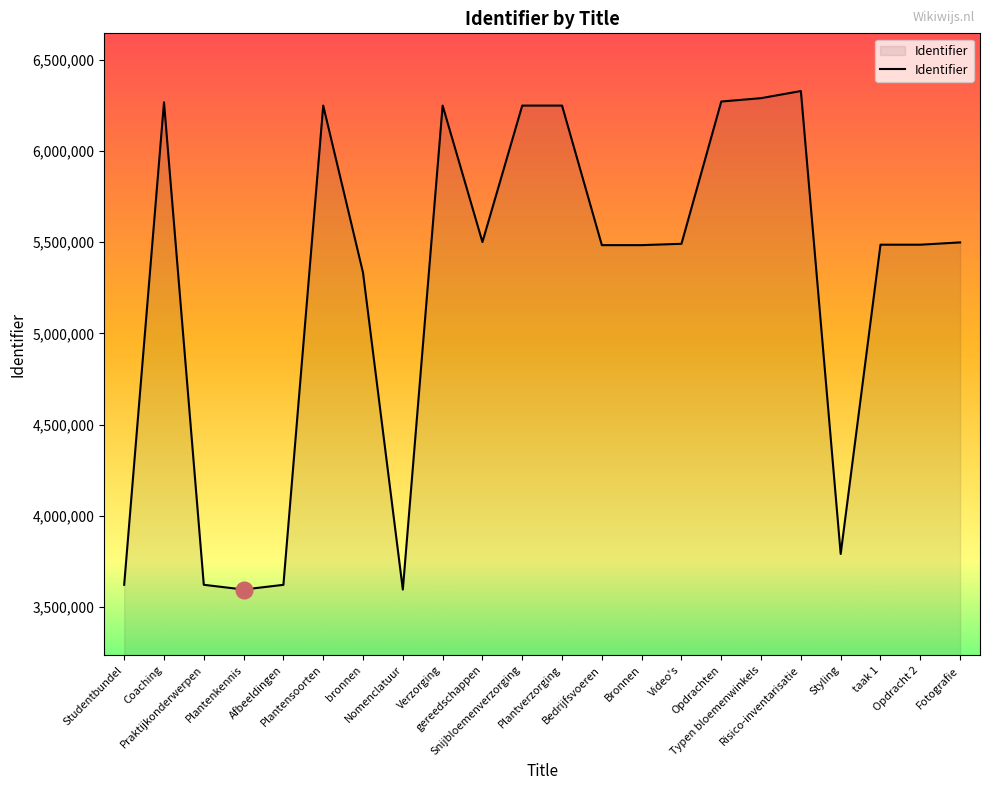

Between Typen bloemenwinkels and Plantverzorging, which is larger?

Typen bloemenwinkels